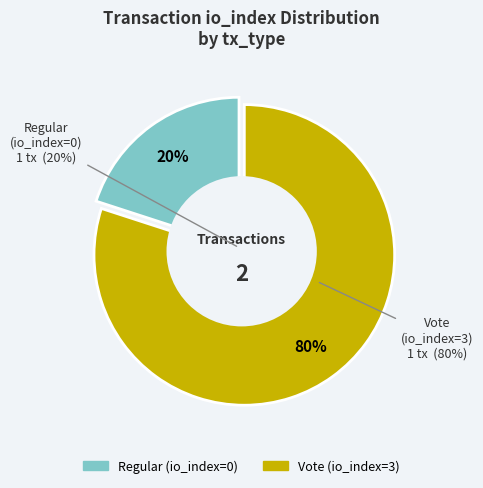

What is the majority slice?

Vote